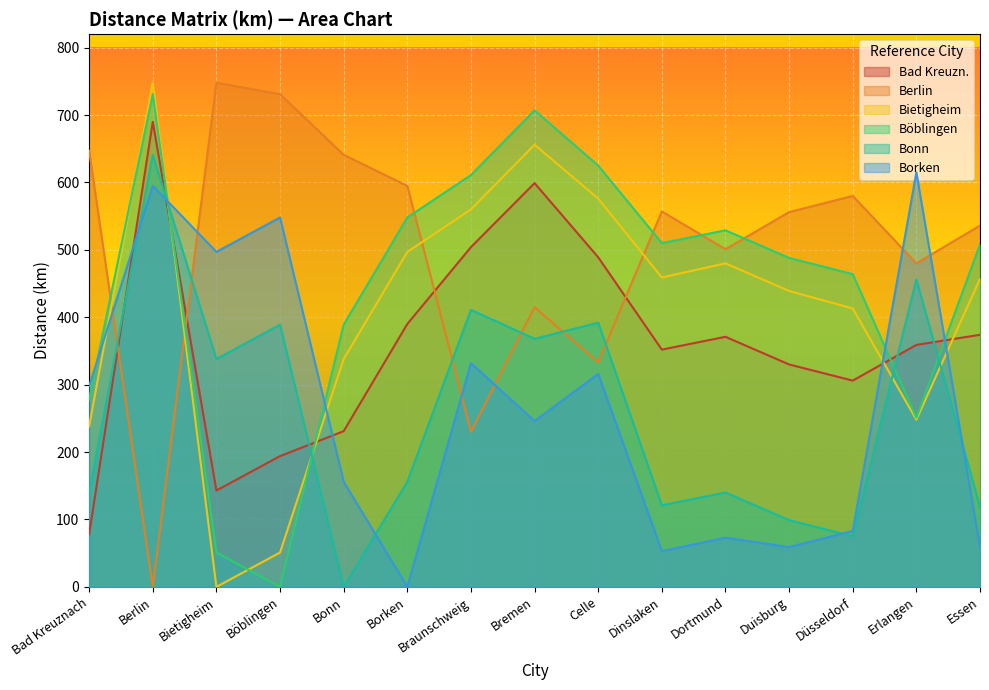

What is the sum of all Böblingen values?

6690